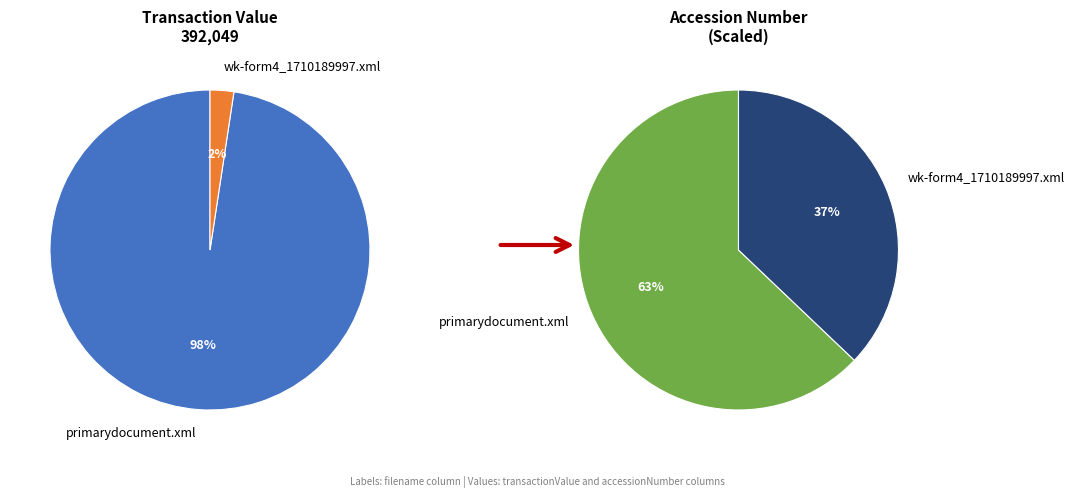

The wk-form4_1710189997.xml slice represents 2% of the pie. True or false?

True